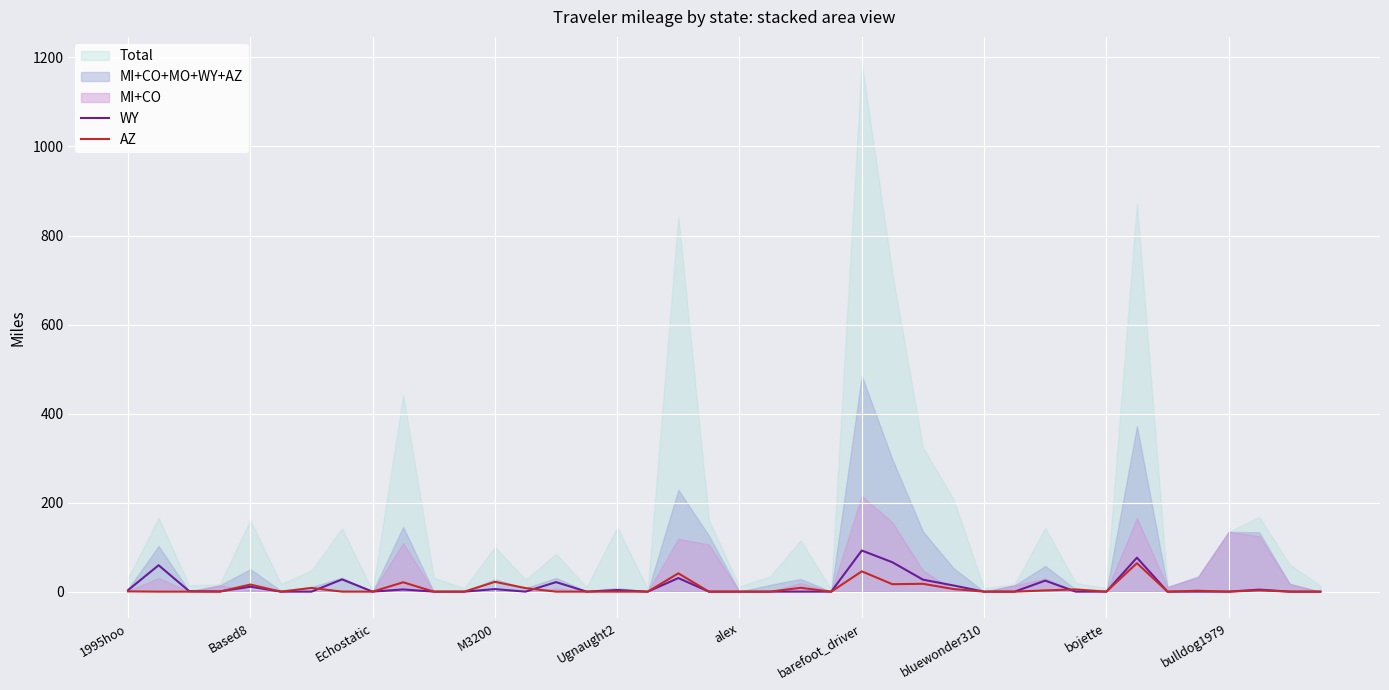

The value of WY at bluewonder310 is 0.0. True or false?

True